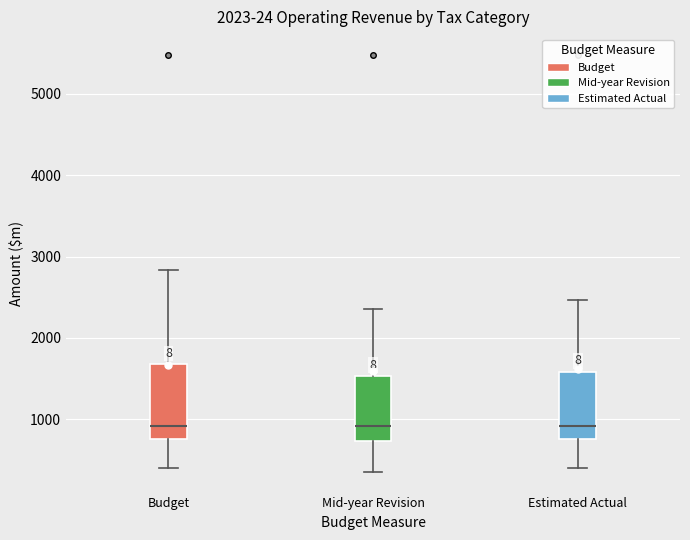

Where is the upper edge of the box for Mid-year Revision on the y-axis? The values are not printed on the chart, so give them approximately, as read against the axis.

1500